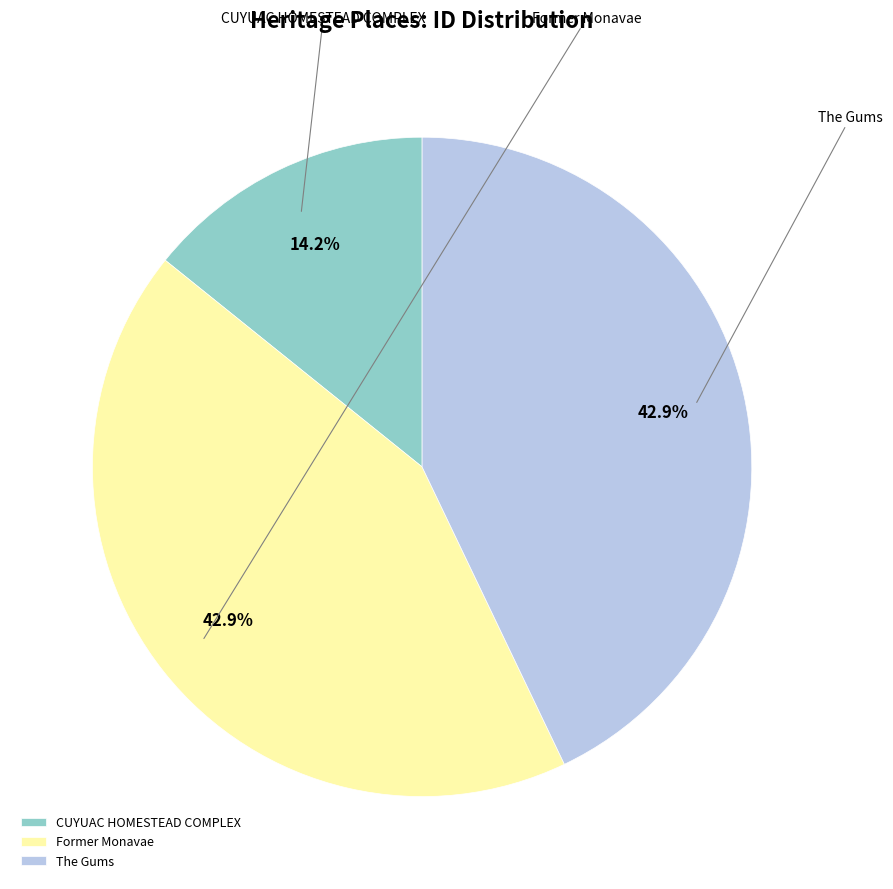

To the nearest percent, what portion does The Gums represent?

43%